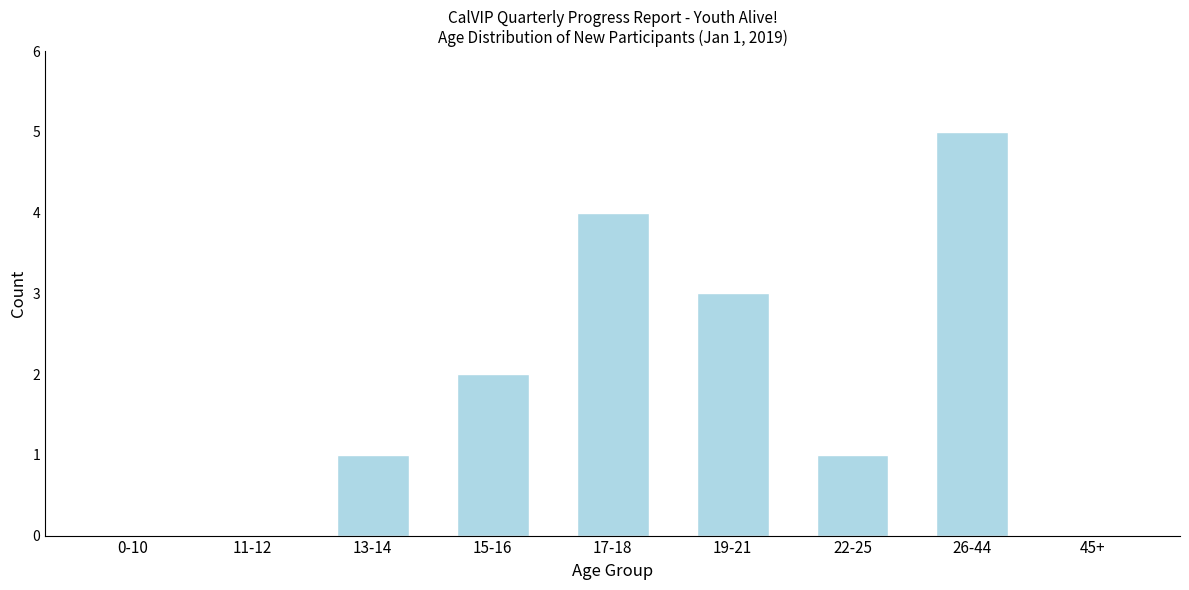

Reading left to right, list all the values displayed in this chart.

0-10=0	11-12=0	13-14=1	15-16=2	17-18=4	19-21=3	22-25=1	26-44=5	45+=0